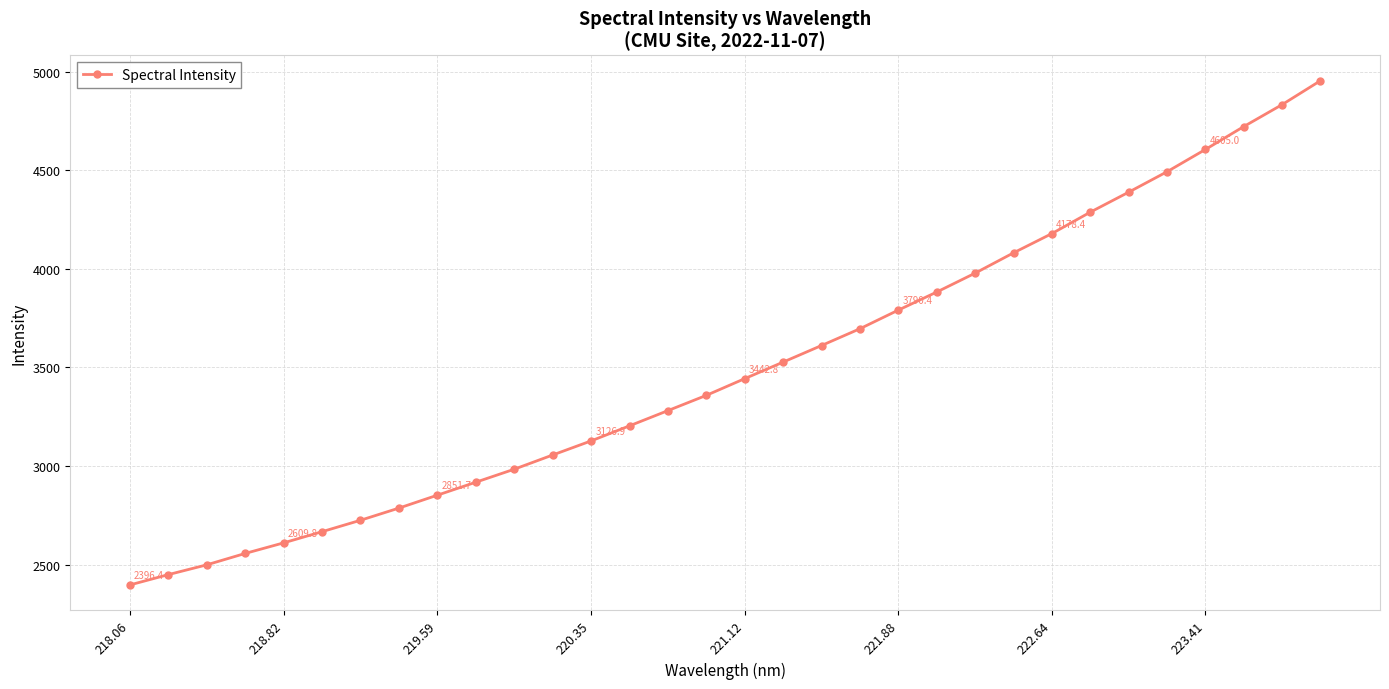

True or false: the data has more than 2 interior local peaks.

False